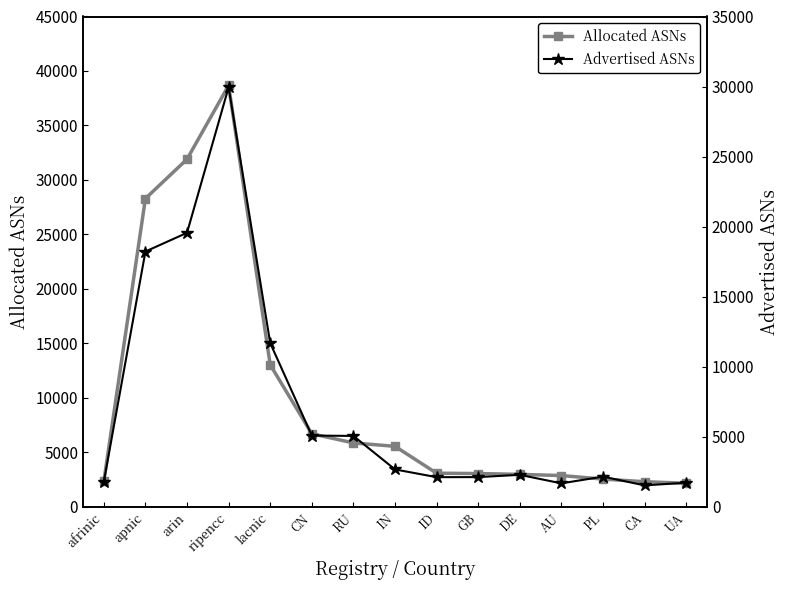

At how many categories does at least one series exceed 18303?

3